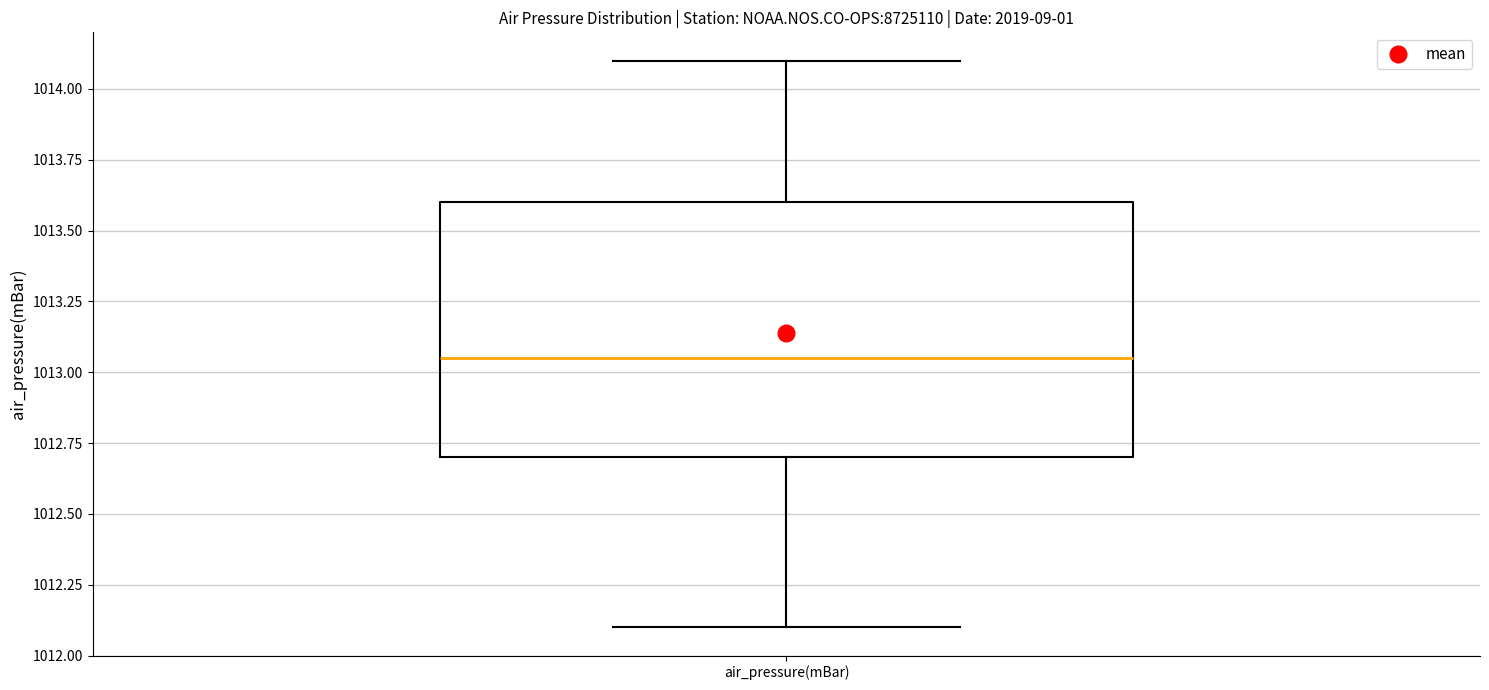

Transcribe this box plot: give where the median line is, the range the box spans, and where the two whiskers end, as read against the y-axis. The values are not printed on the chart, so give them approximately, as read against the axis.

median 1013.05, box 1012.70 to 1013.60, whiskers 1012.10 to 1014.10